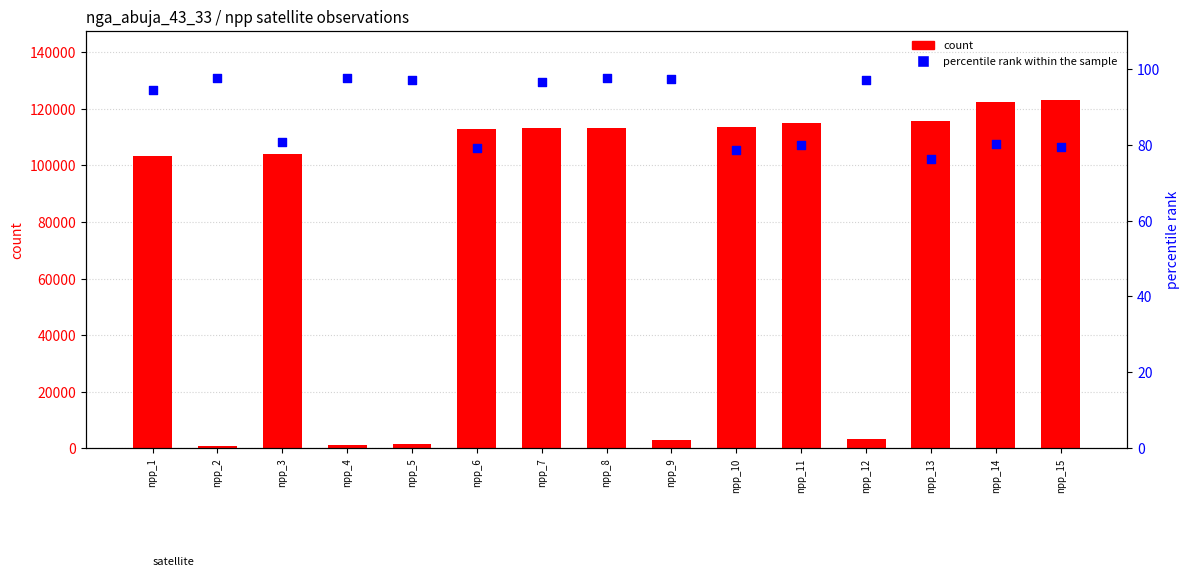

What are all the series names shown in the legend?

count, percentile rank within the sample